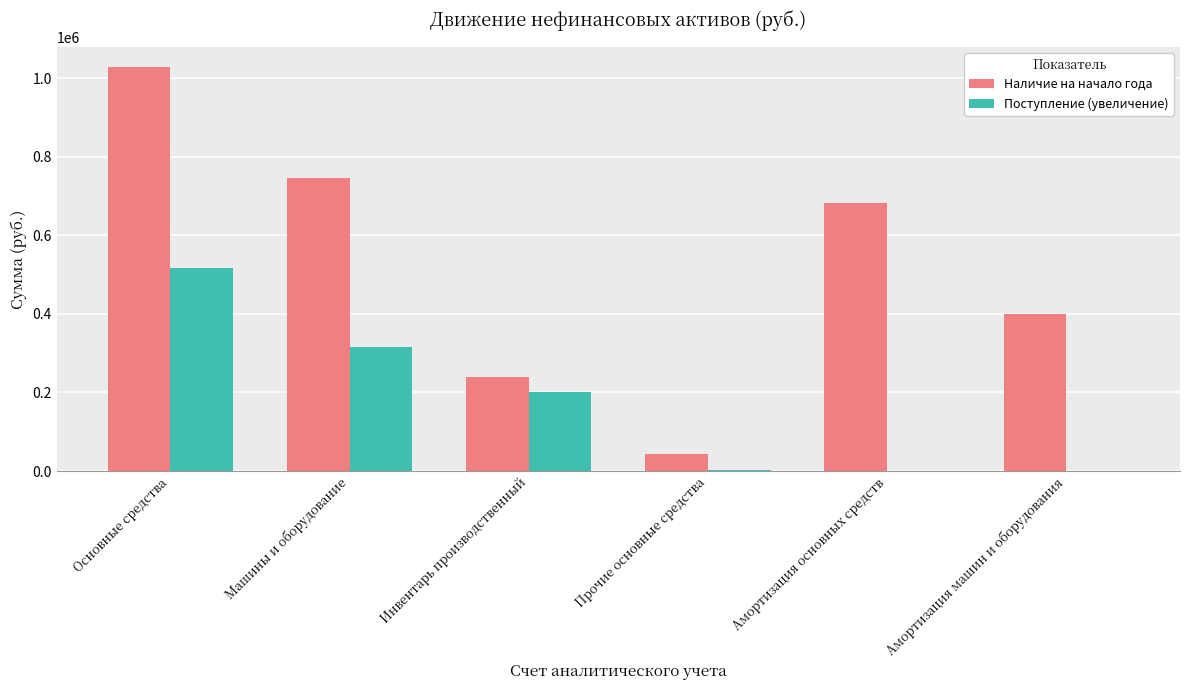

What are all the series names shown in the legend?

Наличие на начало года, Поступление (увеличение)